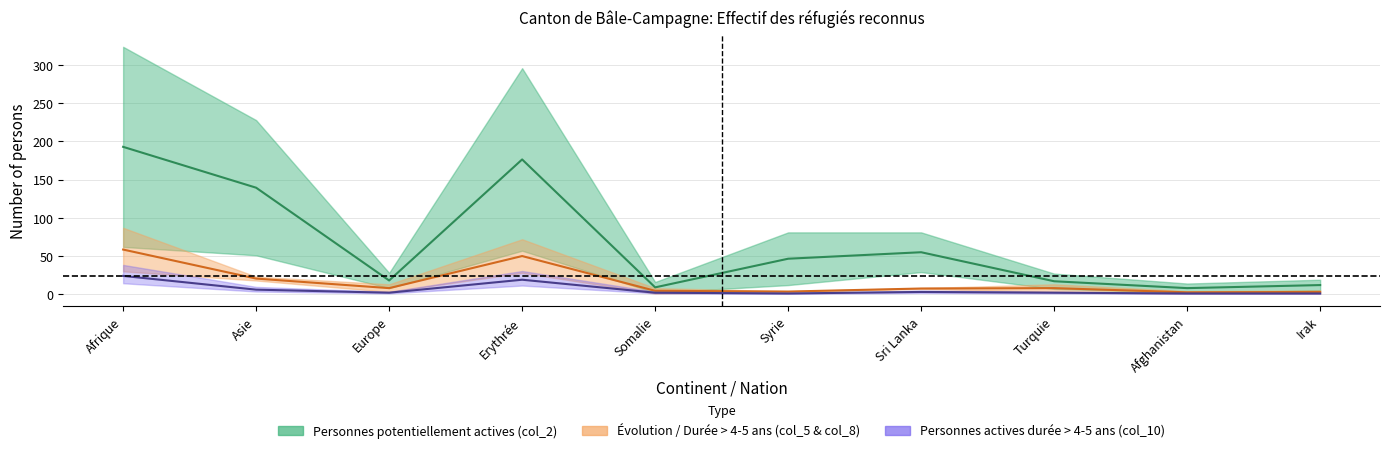

What position from the right is Somalie?

6